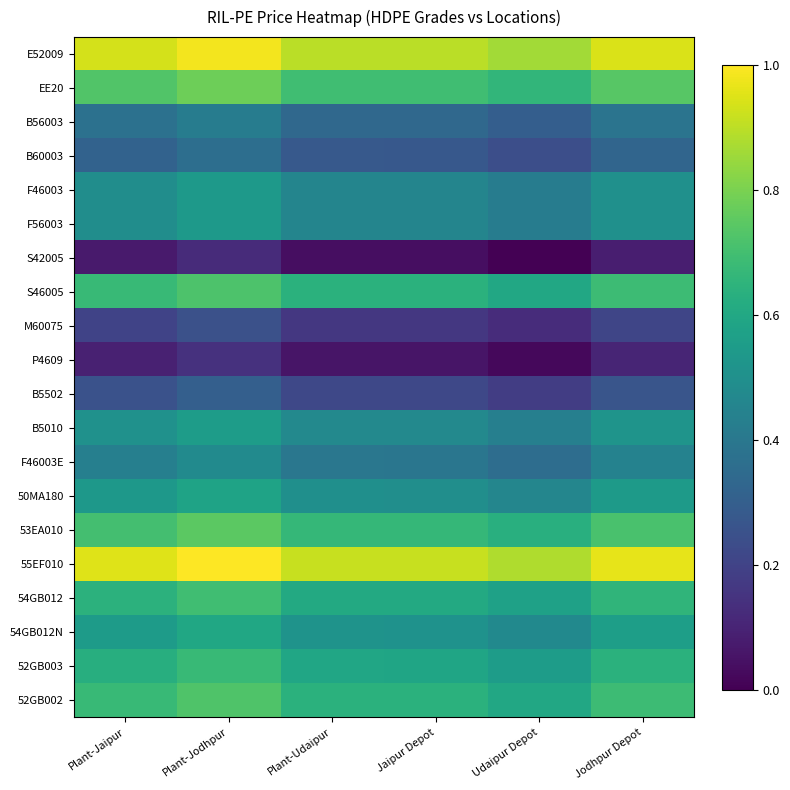

Between Plant-Udaipur and Jodhpur Depot, which series saw the biggest shift?

E52009